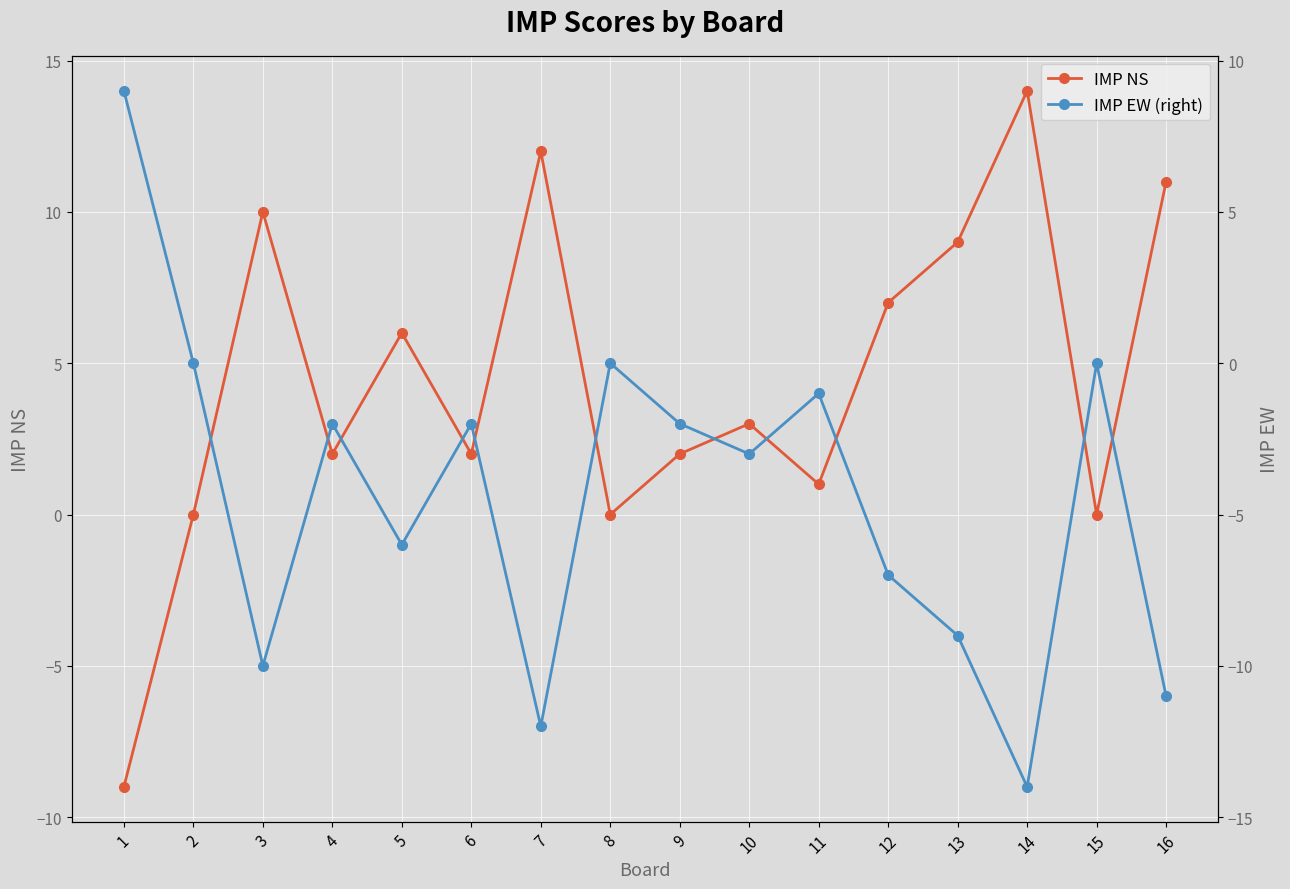

Rank the series by their average value, from lowest to highest.

IMP EW (right), IMP NS